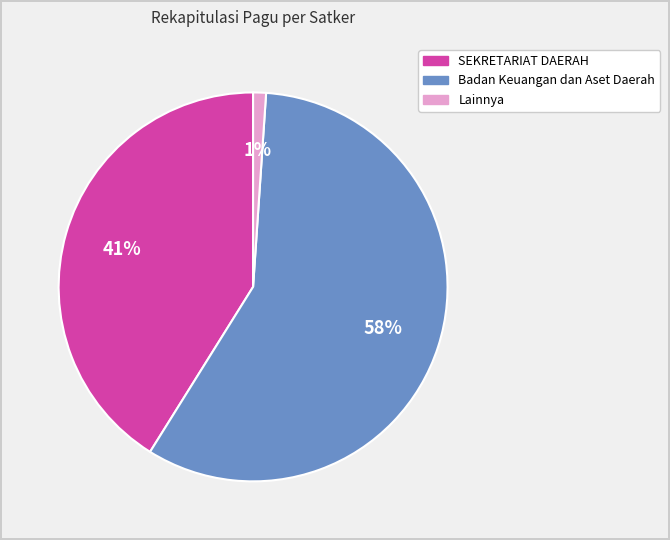

Is there a majority slice in this chart?

Yes